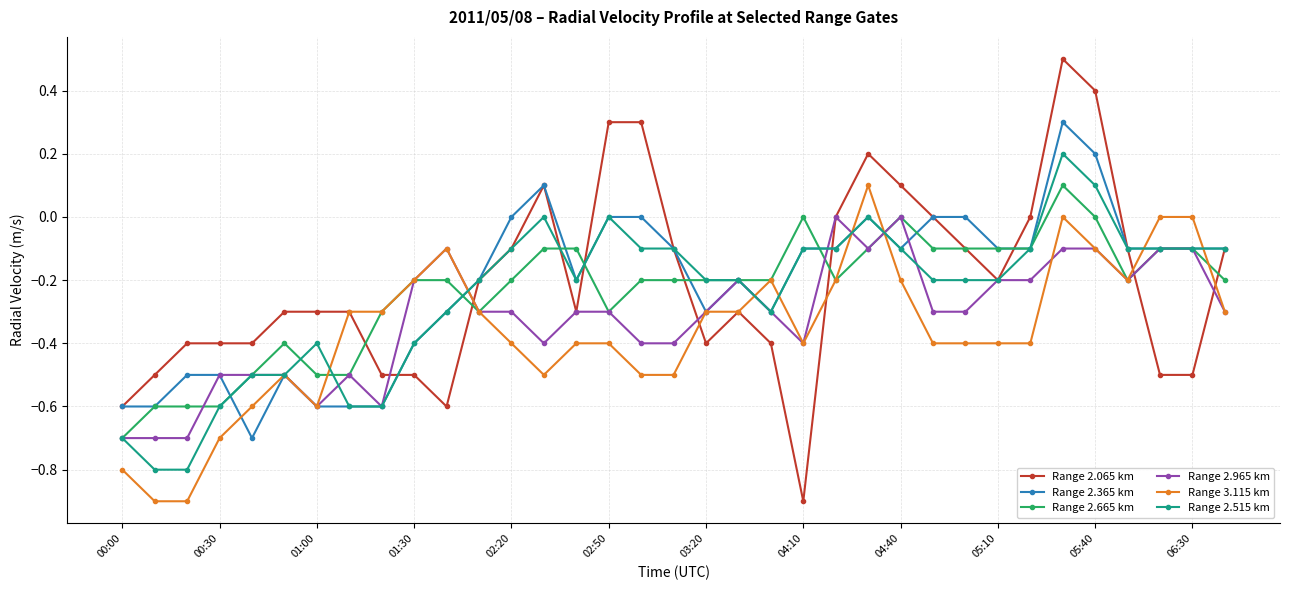

What is the minimum value for Range 2.965 km?

-0.7